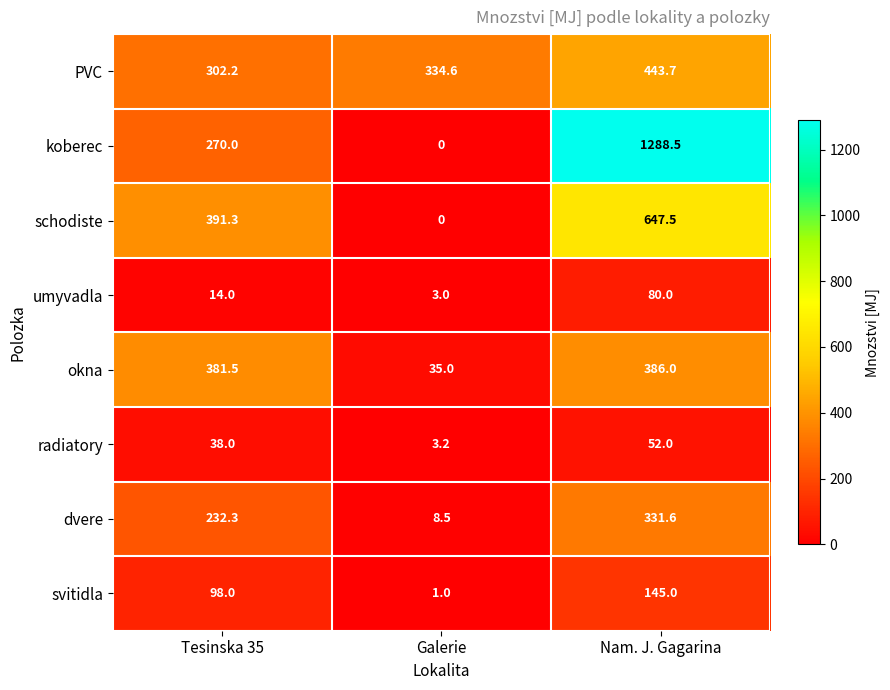

Which series has the largest total across all categories?

koberec